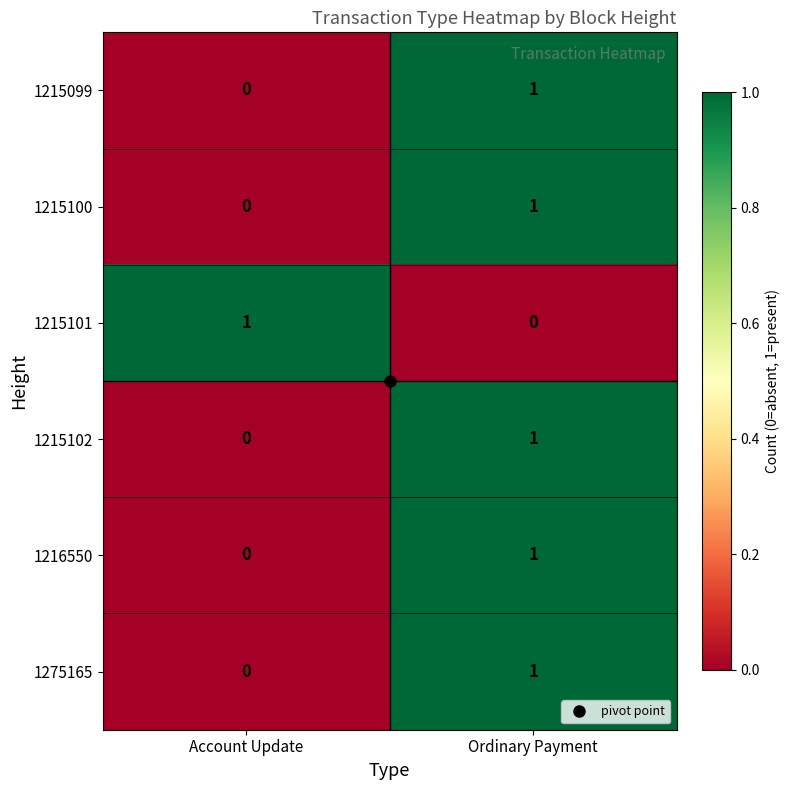

Rank the categories by 1275165 value from lowest to highest.

Account Update, Ordinary Payment